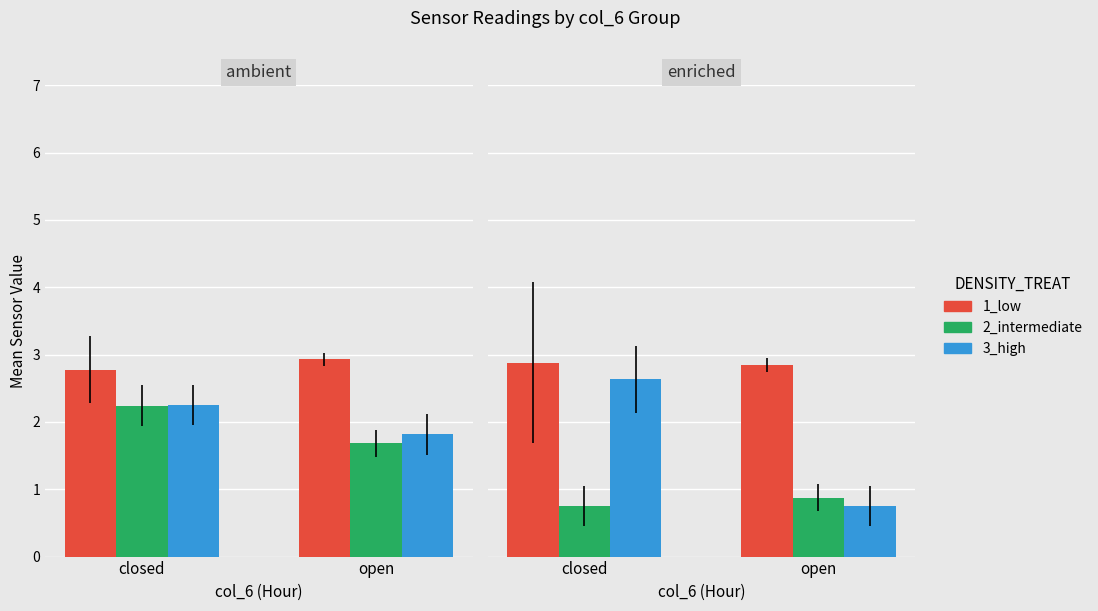

What is the sum of the 3_high values at open and closed?

3.4